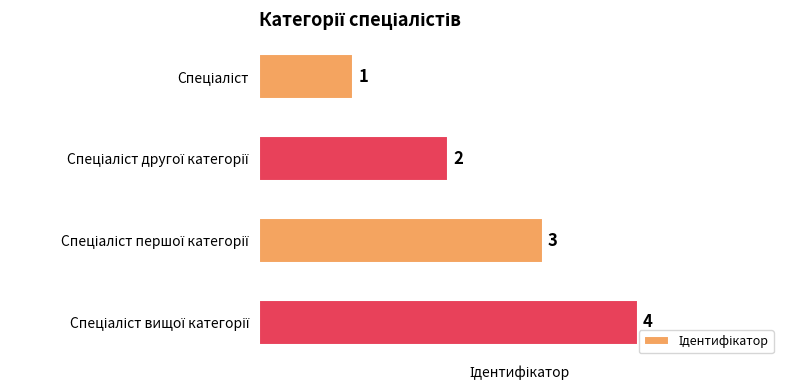

What is the sum of all values?

10